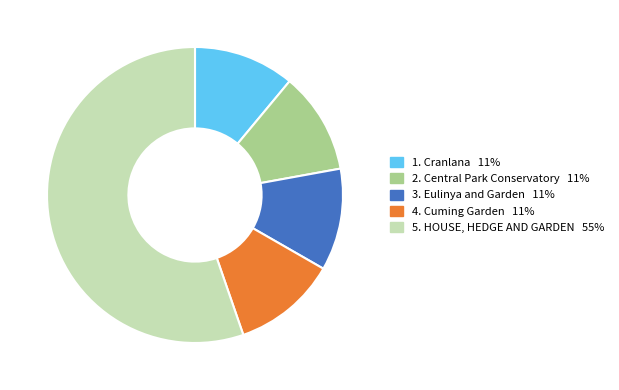

Does any single category account for the majority?

Yes